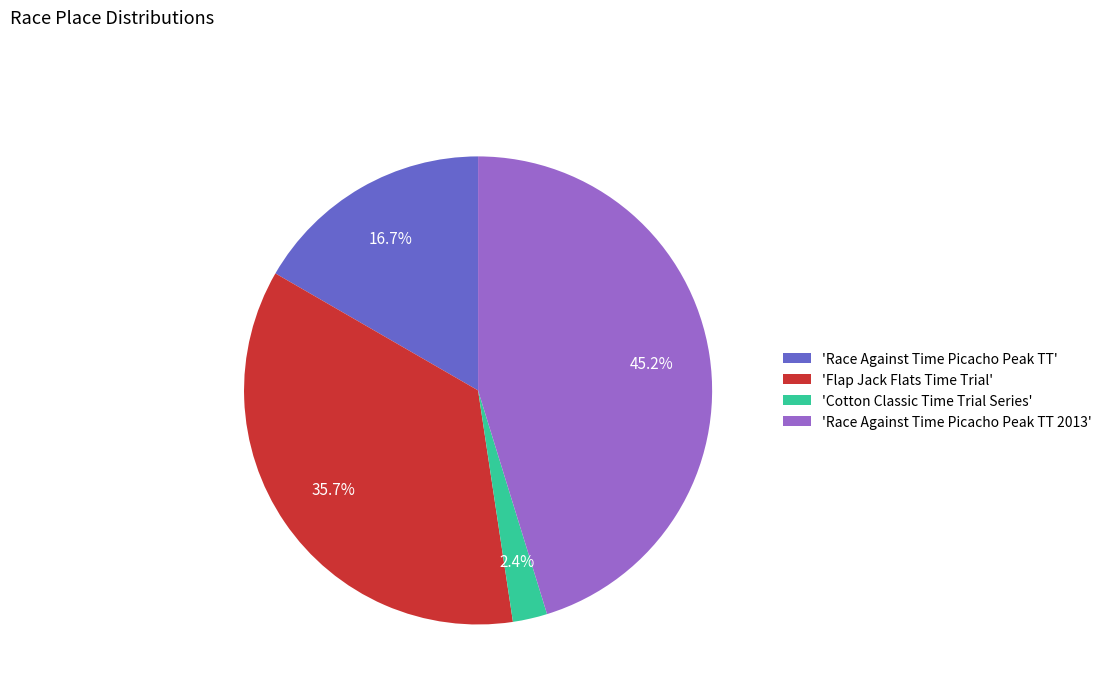

What percentage do 'Race Against Time Picacho Peak TT 2013' and 'Race Against Time Picacho Peak TT' together represent?

61.9%